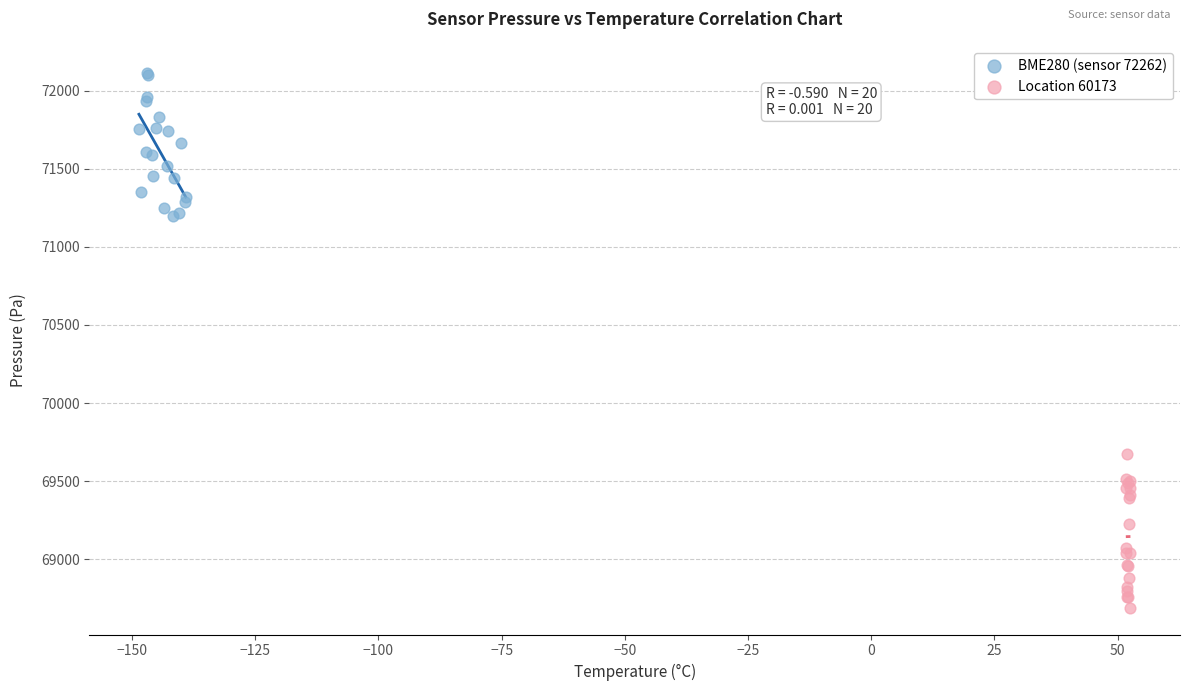

Which series has the largest Y range (max minus min)?

Location 60173